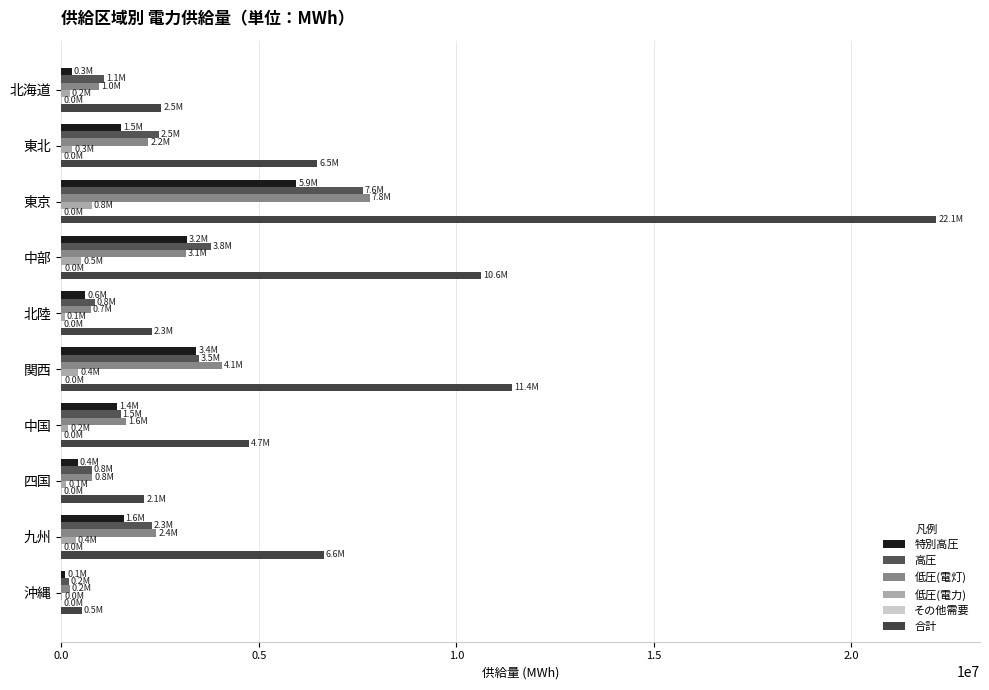

How many data points does each series have?

10